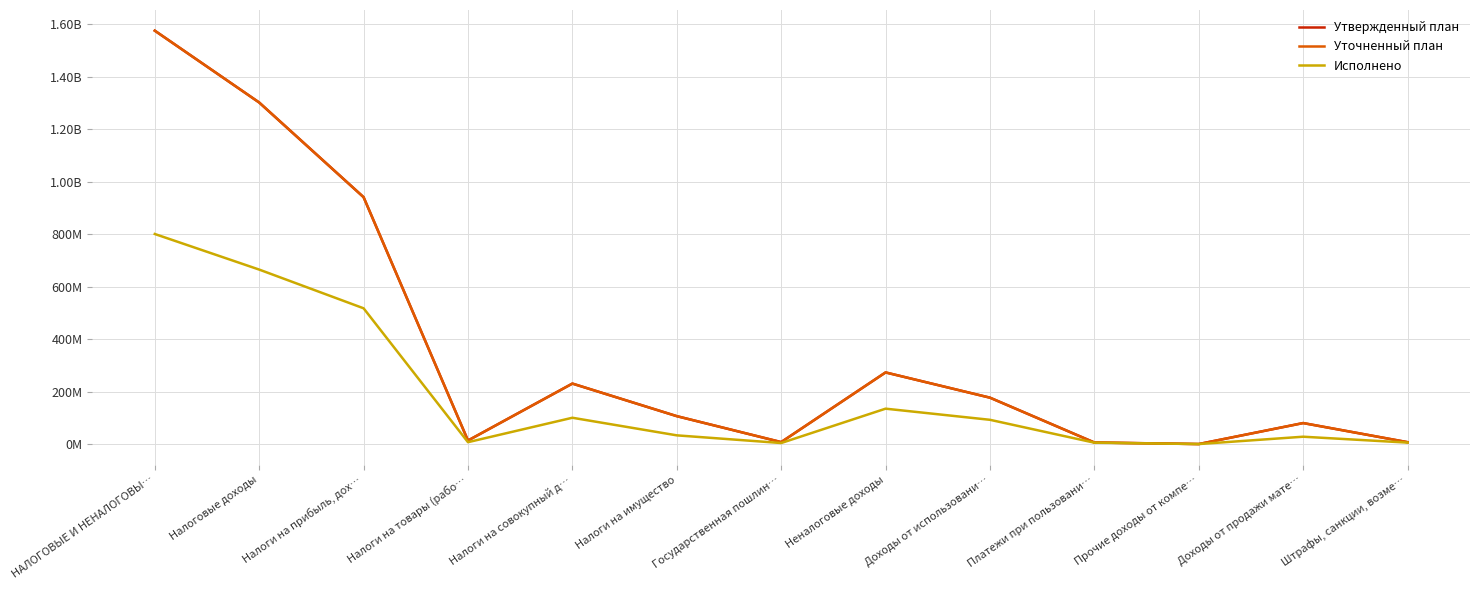

What is the total value across all series at Платежи при пользовани…?

19411890.0